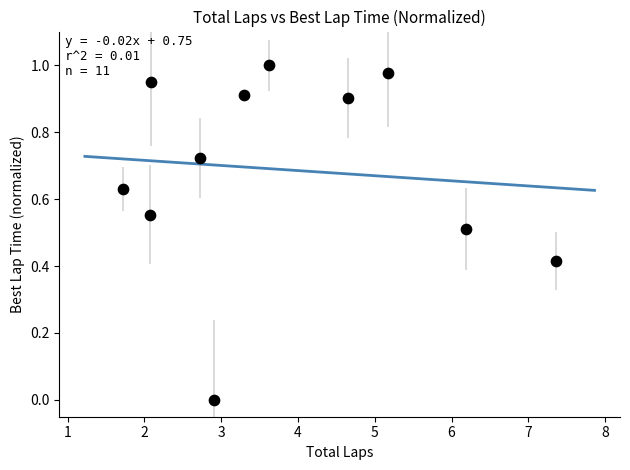

What is the average X value?

3.8